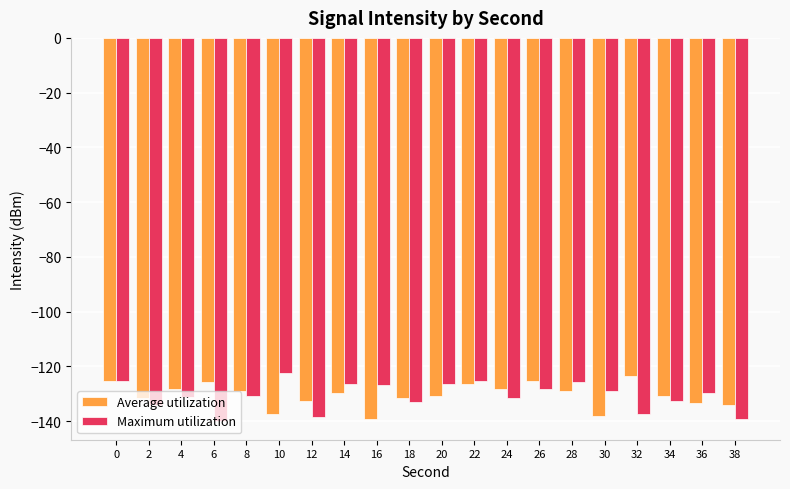

What is the maximum value for Maximum utilization?

-122.4